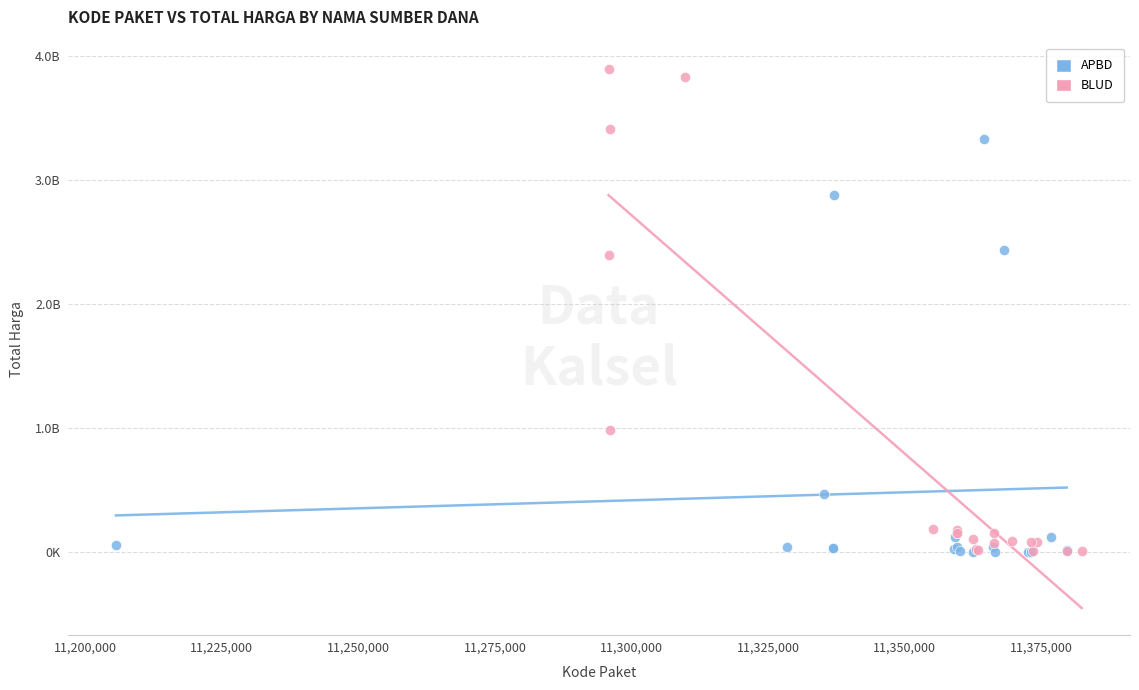

What are all the series names shown in the legend?

APBD, BLUD